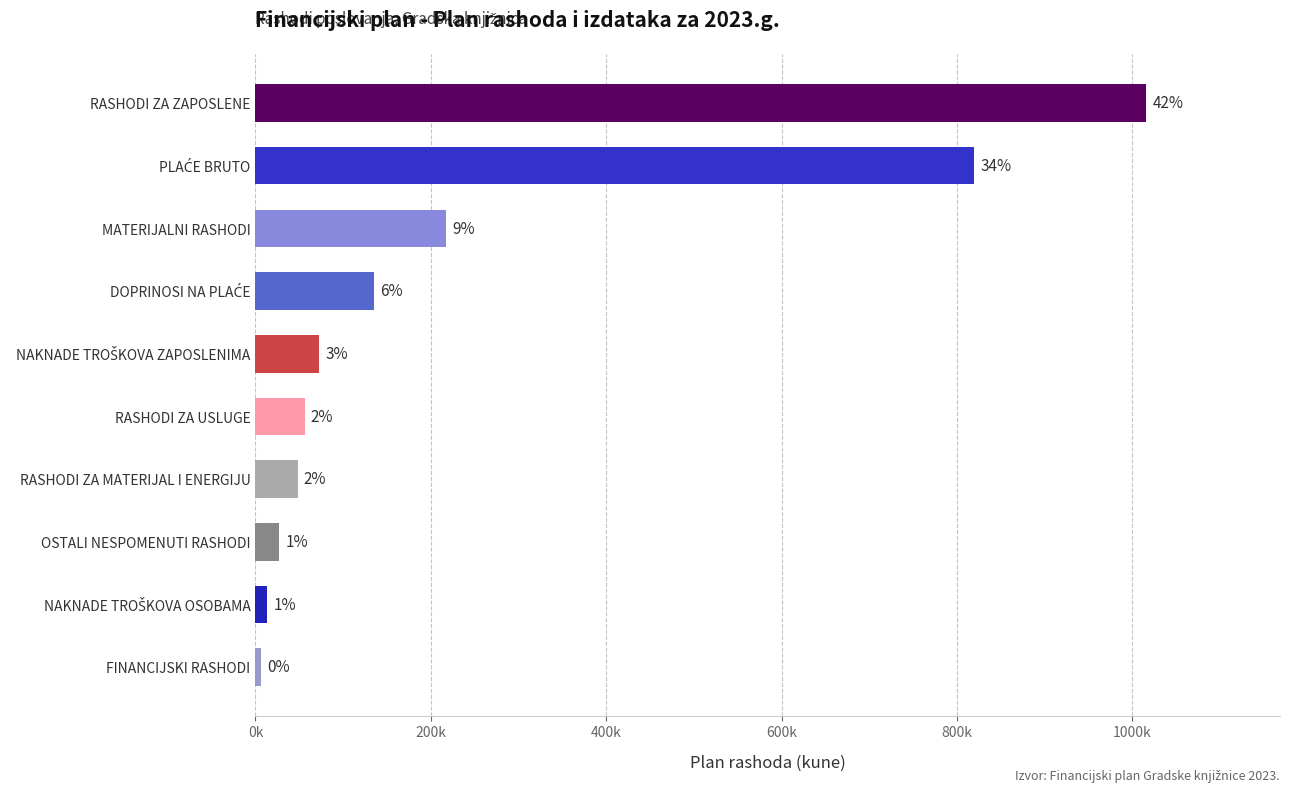

Which category has the lowest value across all series?

FINANCIJSKI RASHODI